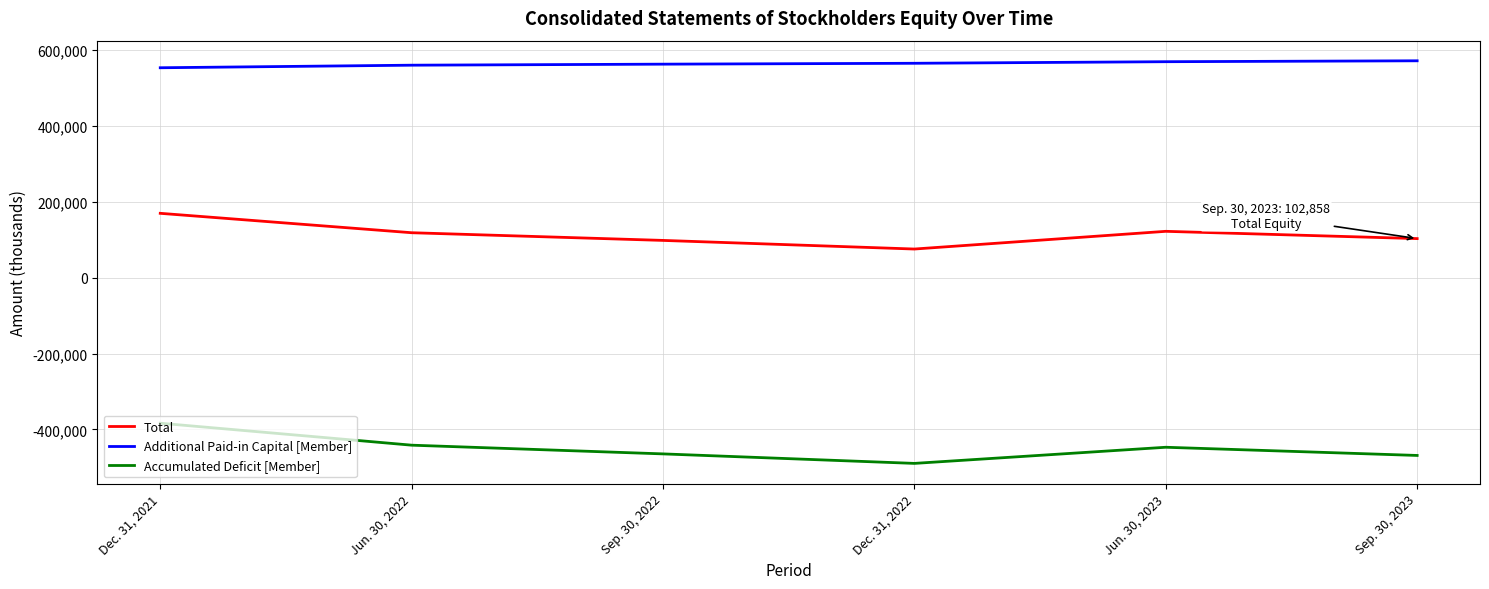

The value of Total at Jun. 30, 2023 is 70053. True or false?

False